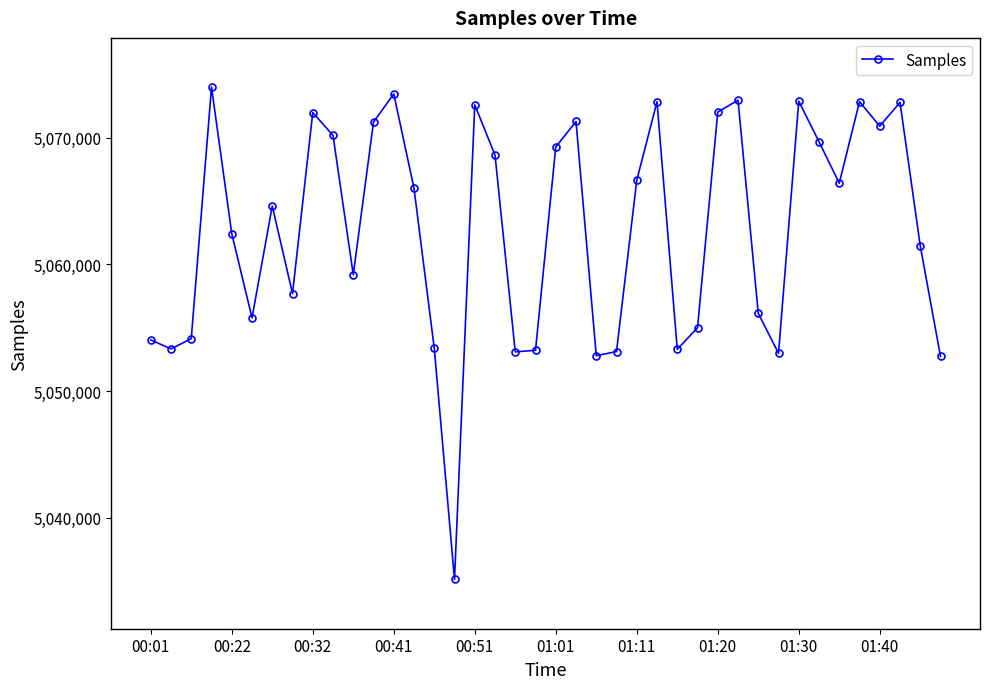

What is the smallest value displayed?

5035126